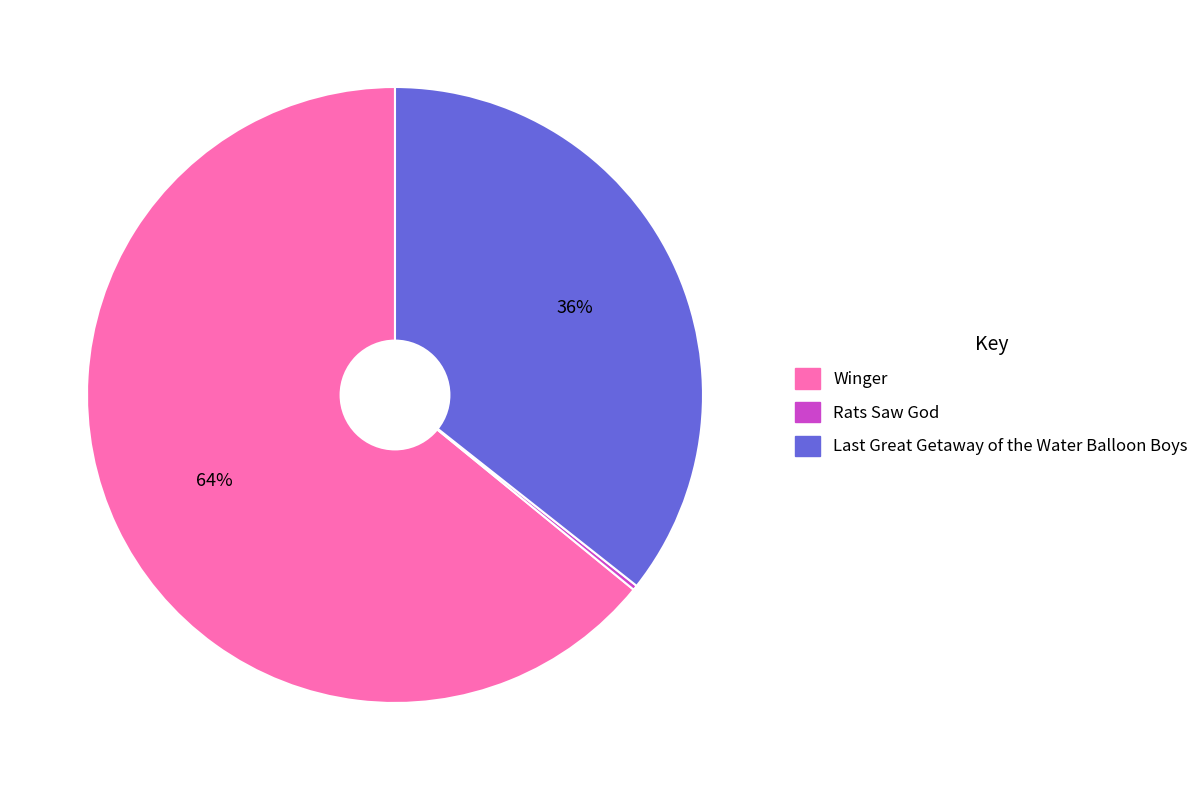

To the nearest percent, what is the average slice percentage?

33%